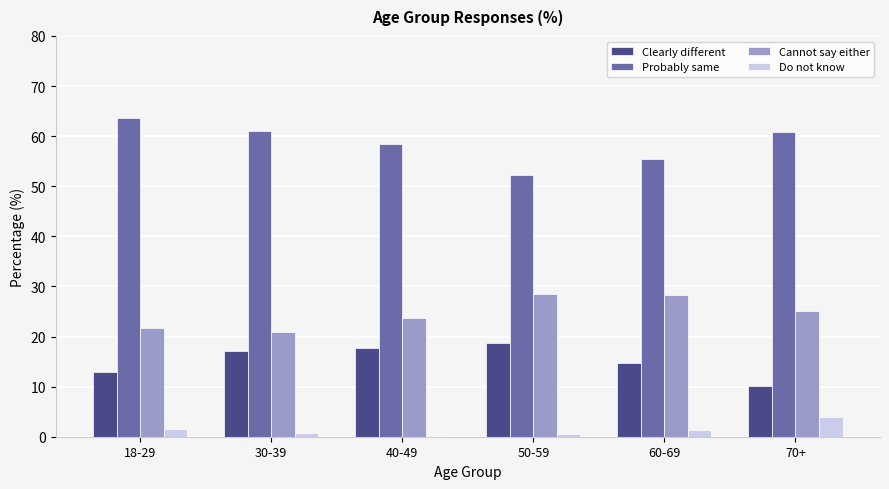

How many groups of bars are there?

6